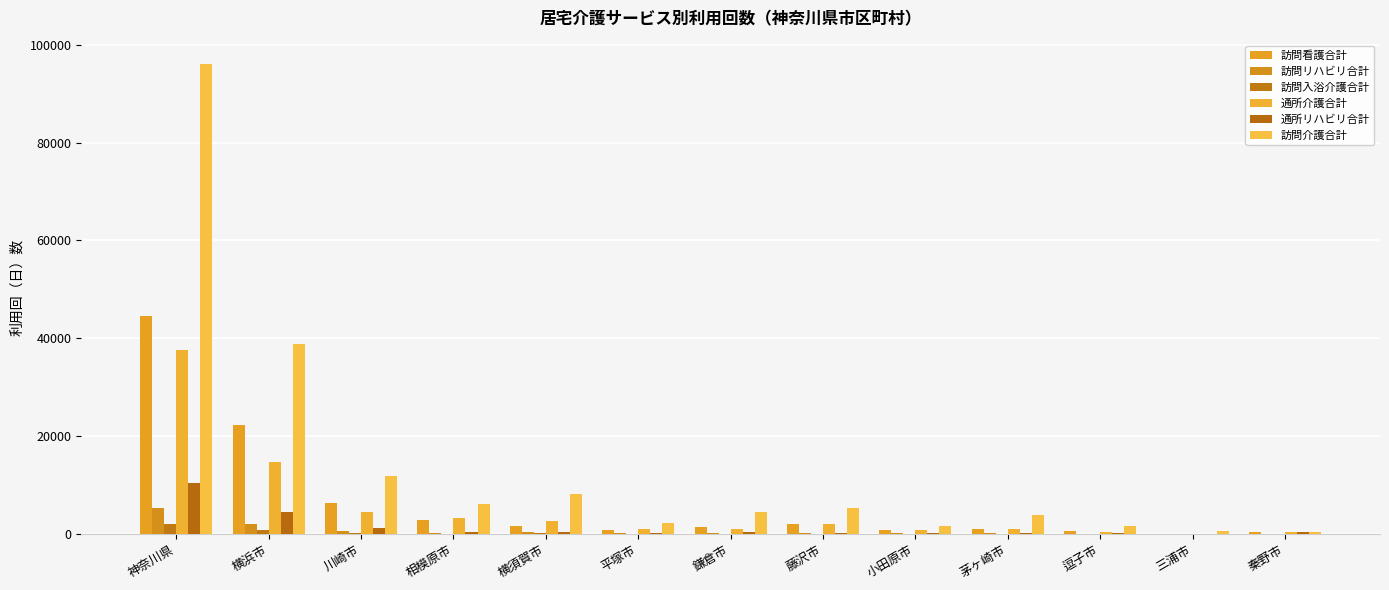

How many groups of bars are there?

13